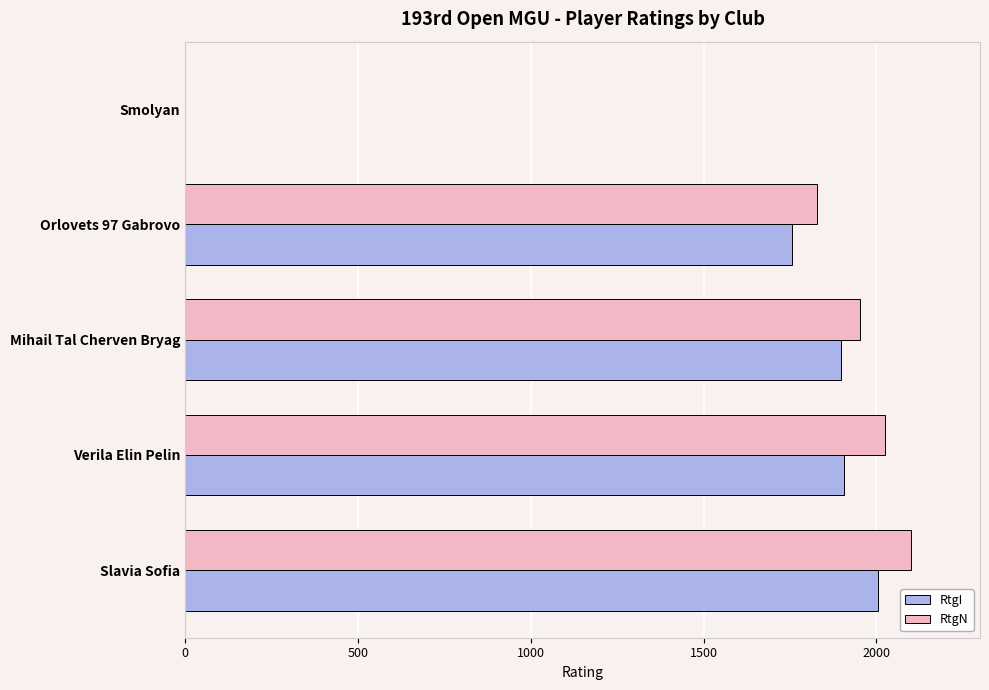

Which series has the largest total across all categories?

RtgN